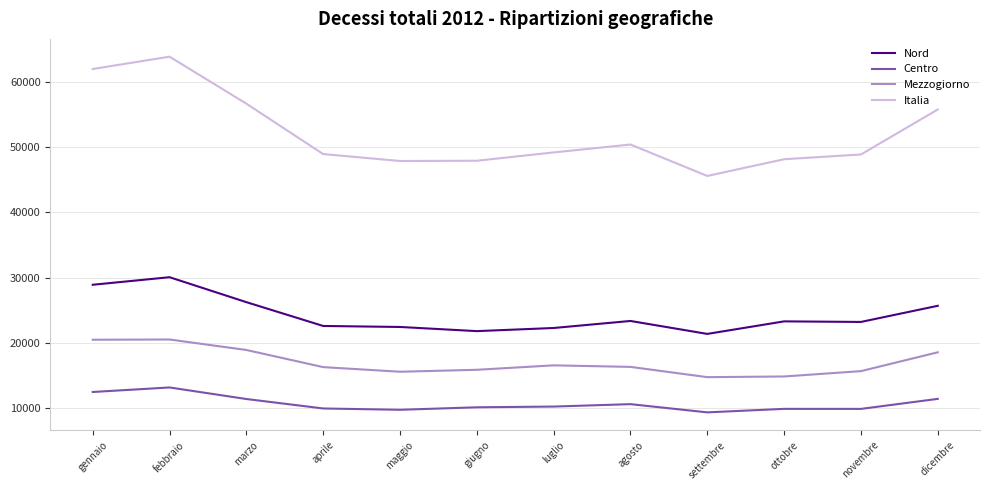

What is the difference between the maximum and minimum values in the Italia series?

18252